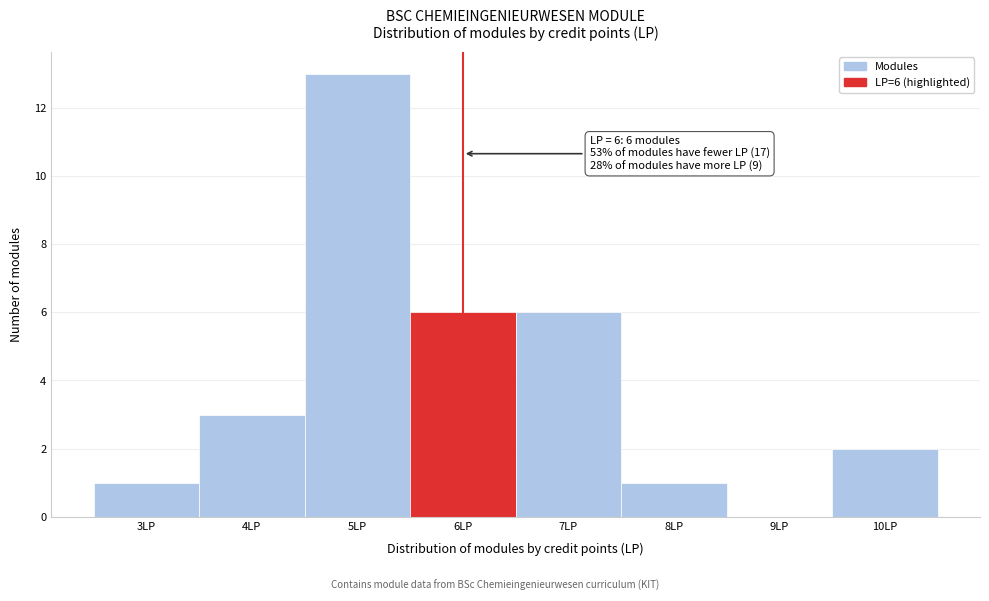

Over which range of the x-axis is the bar tallest?

4.5 to 5.5